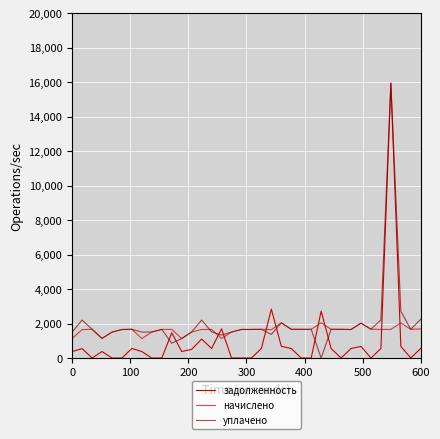

What is the sum of all уплачено values?

72982.7